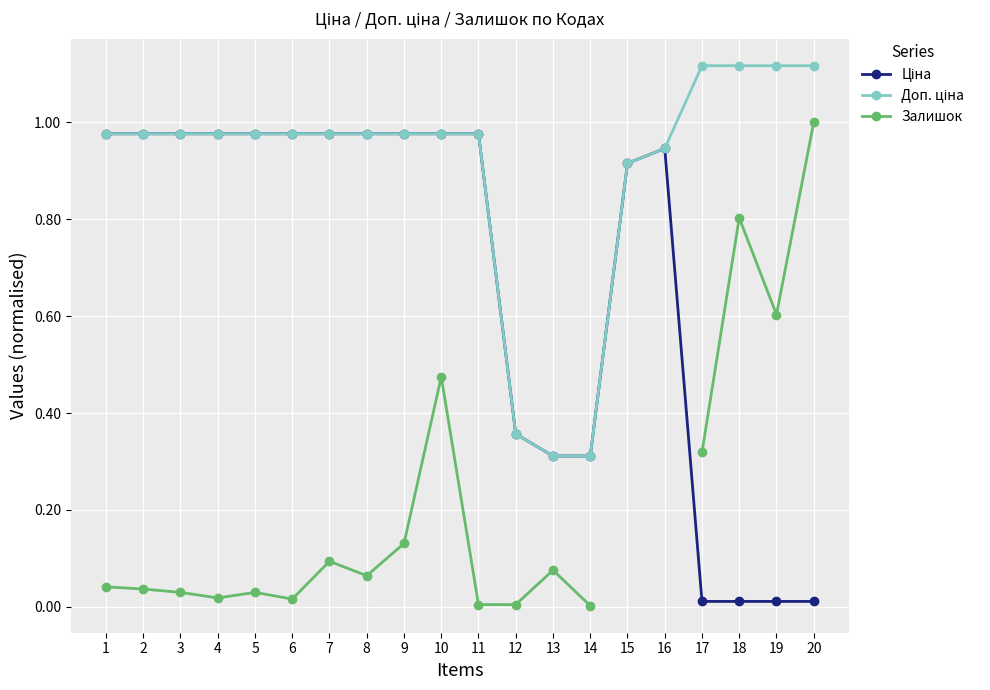

How many values in the Залишок series exceed 0?

18